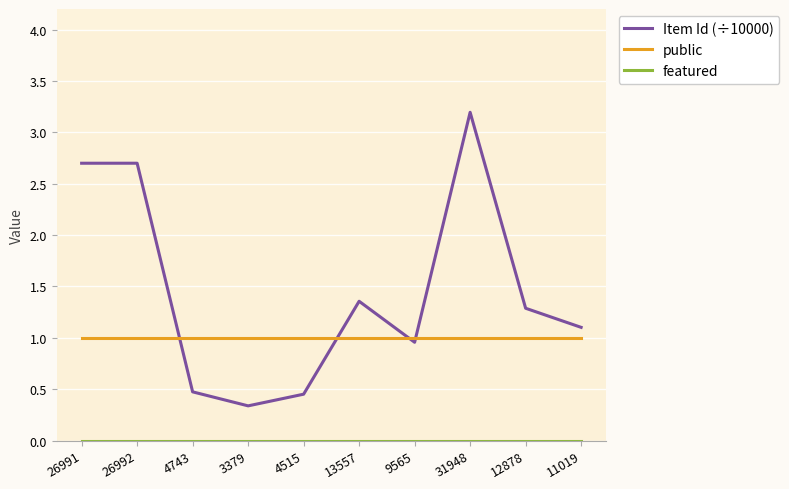

Which label corresponds to the largest value in the chart?

31948